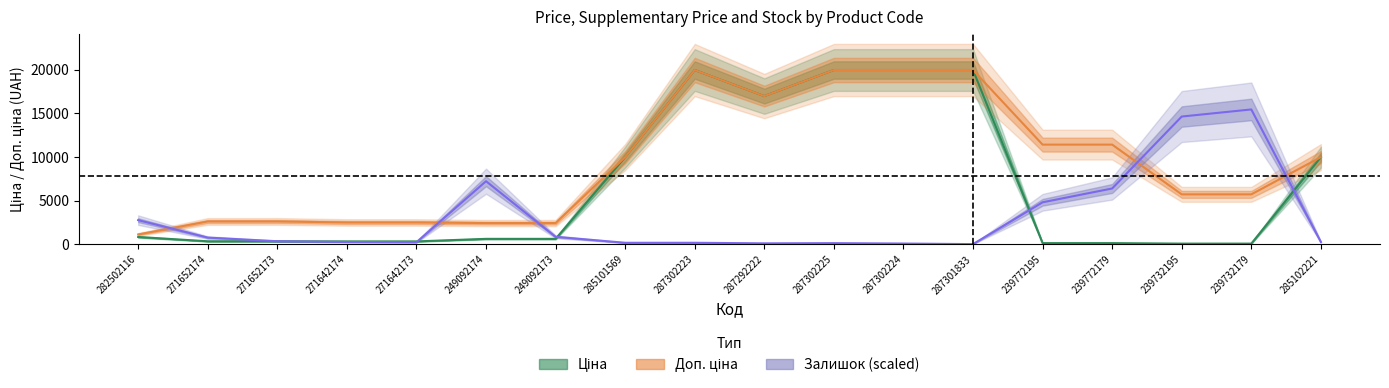

What is the spread (max minus min) of values at 271652173?

2273.5